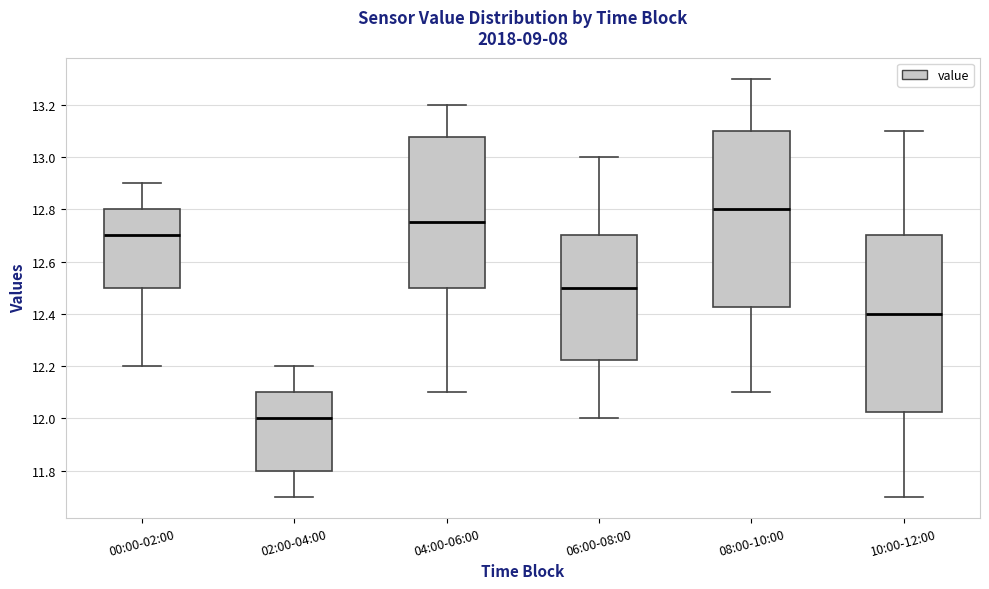

Reading left to right, read every box against the y-axis: the position of its median line, the range the box covers, and the ends of its whiskers. The values are not printed on the chart, so give them approximately, as read against the axis.

00:00-02:00: median 12.70, box 12.50 to 12.80, whiskers 12.20 to 12.90
02:00-04:00: median 12.00, box 11.80 to 12.10, whiskers 11.70 to 12.20
04:00-06:00: median 12.76, box 12.50 to 13.08, whiskers 12.10 to 13.20
06:00-08:00: median 12.50, box 12.22 to 12.70, whiskers 12.00 to 13.00
08:00-10:00: median 12.80, box 12.42 to 13.10, whiskers 12.10 to 13.30
10:00-12:00: median 12.40, box 12.02 to 12.70, whiskers 11.70 to 13.10